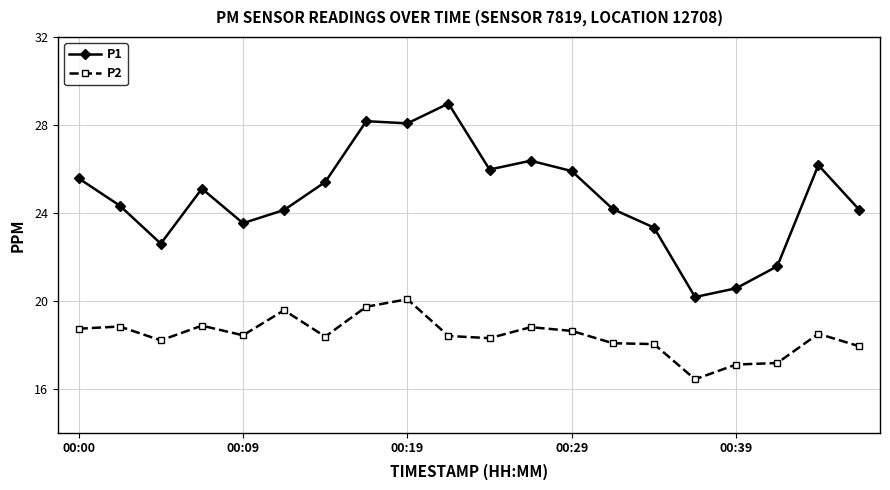

What is the sum of all P2 values?

368.2